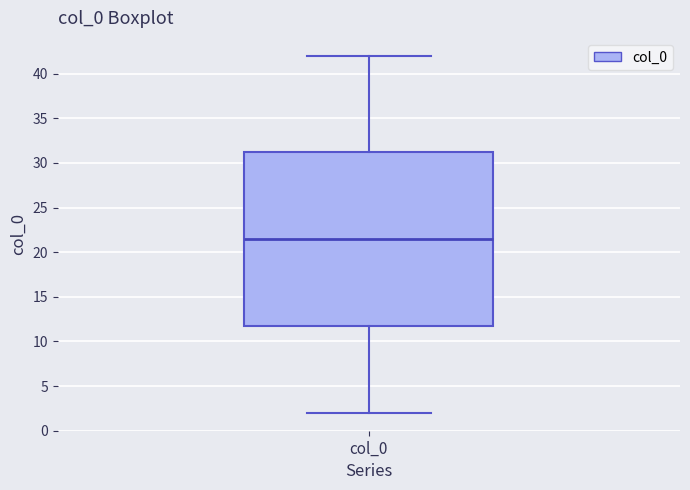

Read this box plot against the y-axis: the position of the median line, the range covered by the box, and the ends of both whiskers. The values are not printed on the chart, so give them approximately, as read against the axis.

median 21.5, box 12.0 to 31.5, whiskers 2.0 to 42.0